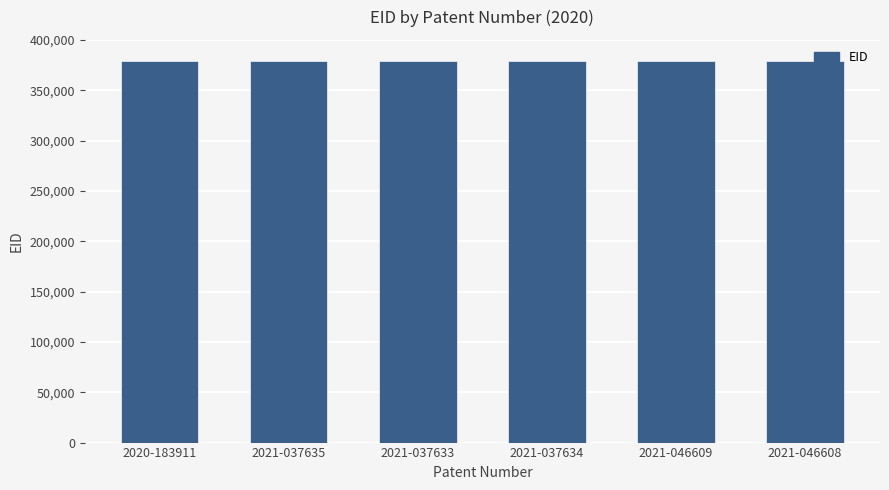

What is the label of the 2nd bar from the right?

2021-046609